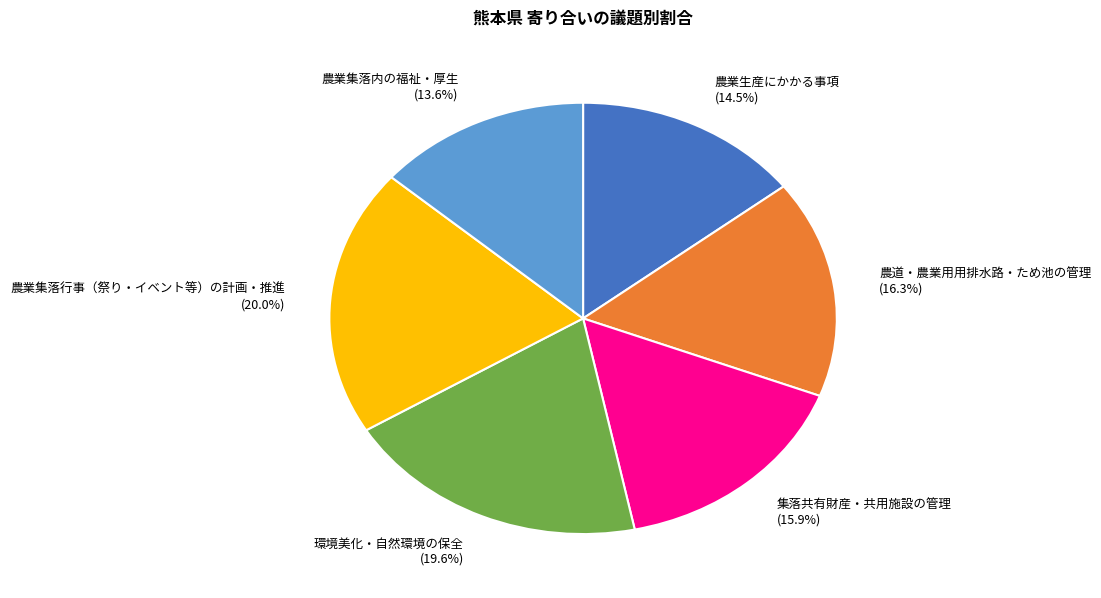

To the nearest percent, what is the difference between the largest and smallest slice percentages?

6%